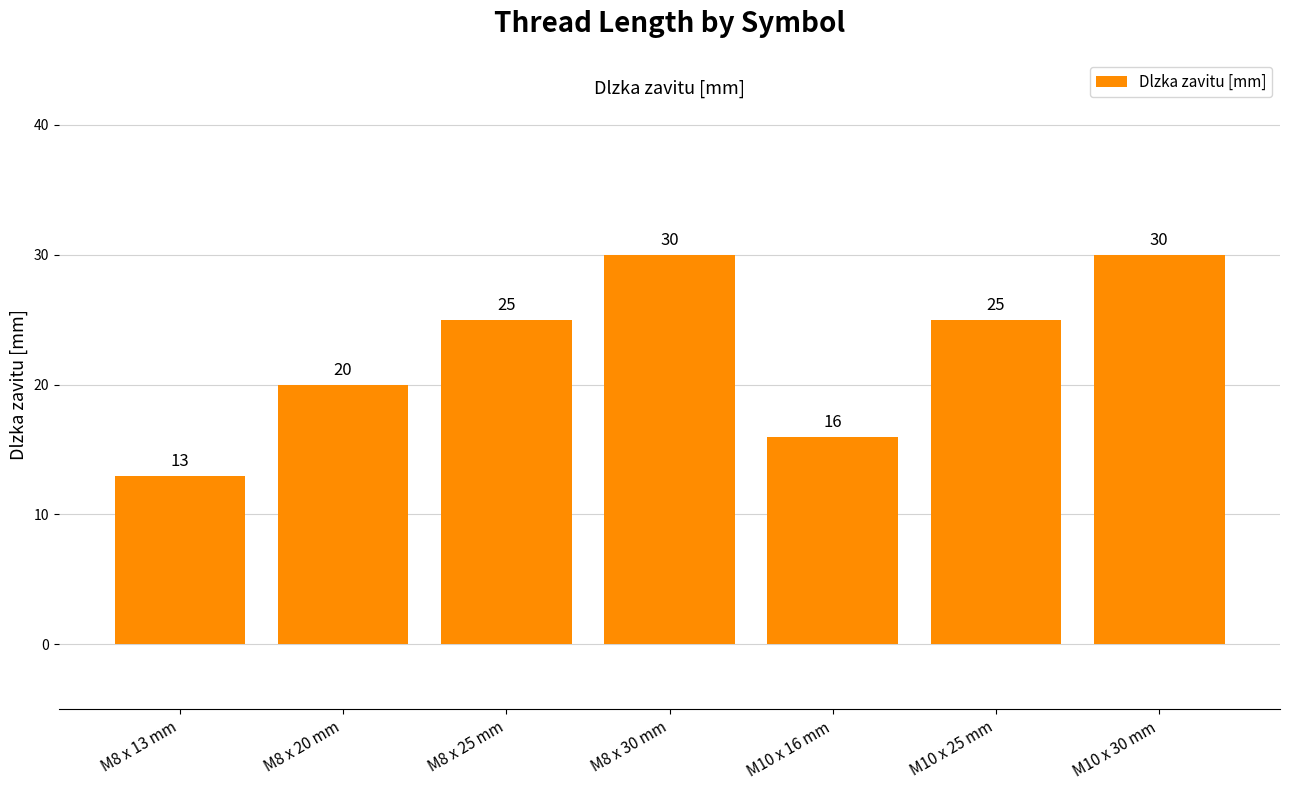

Count the values in the range 16 to 30.

6